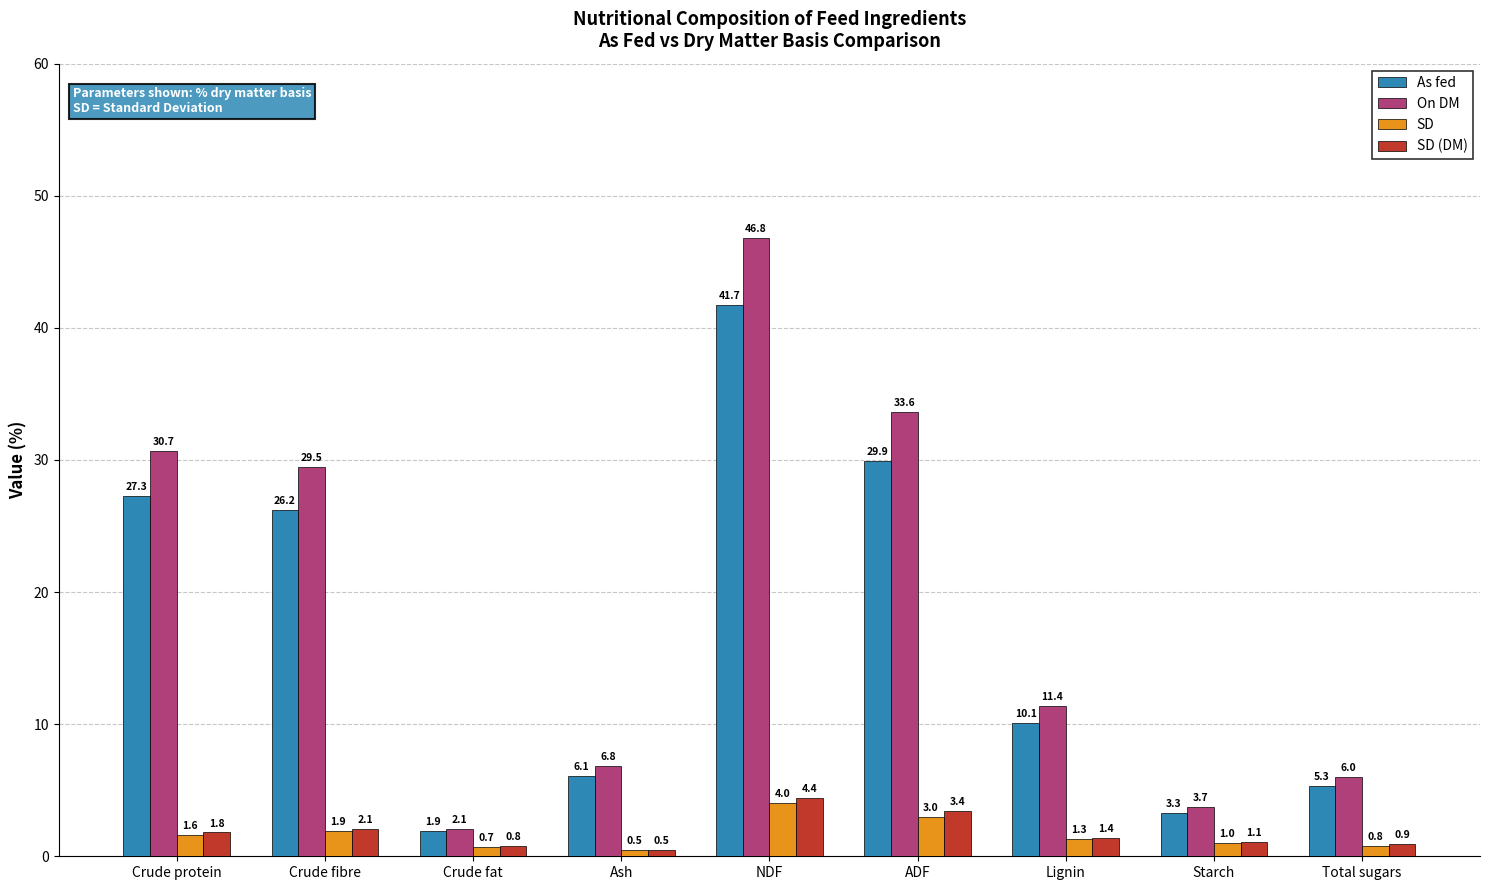

Read the SD value at Crude protein.

1.6